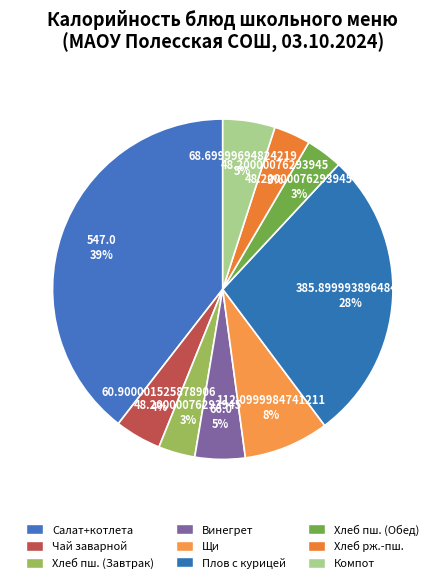

What is the smallest slice in the pie chart?

Хлеб пшеничный (Завтрак)